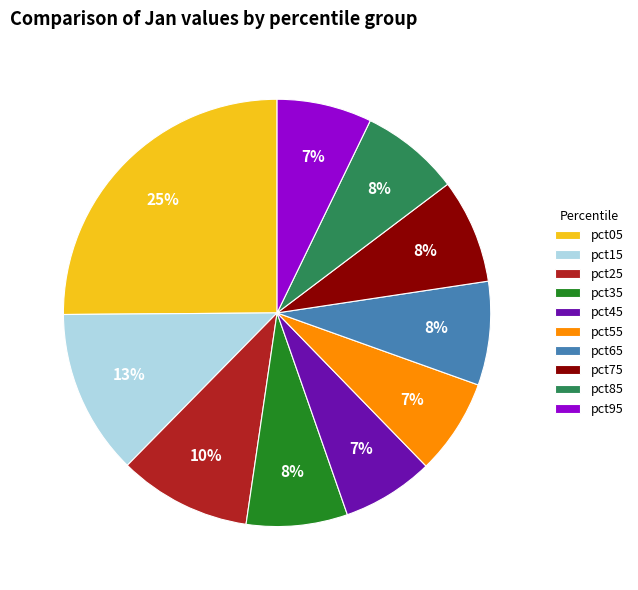

Approximately how many times larger is the value at pct75 compared to pct25?

0.8